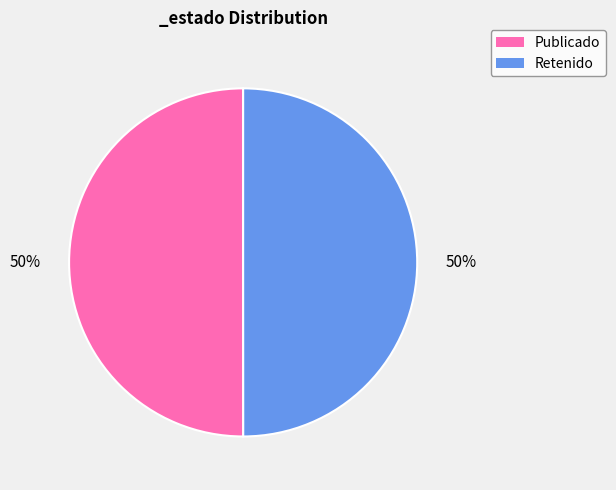

To the nearest percent, what is the average slice percentage?

50%